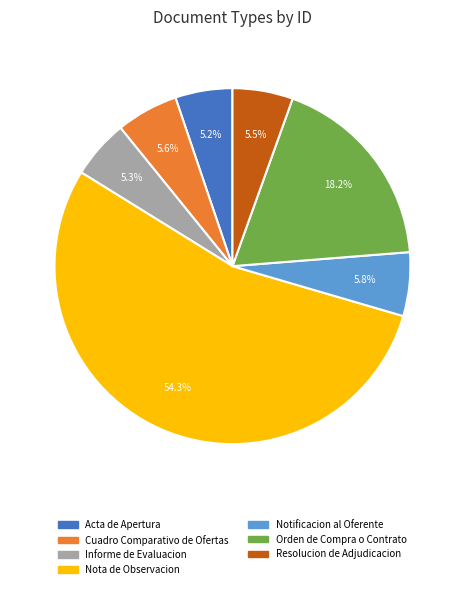

How many slices are in this pie chart?

7